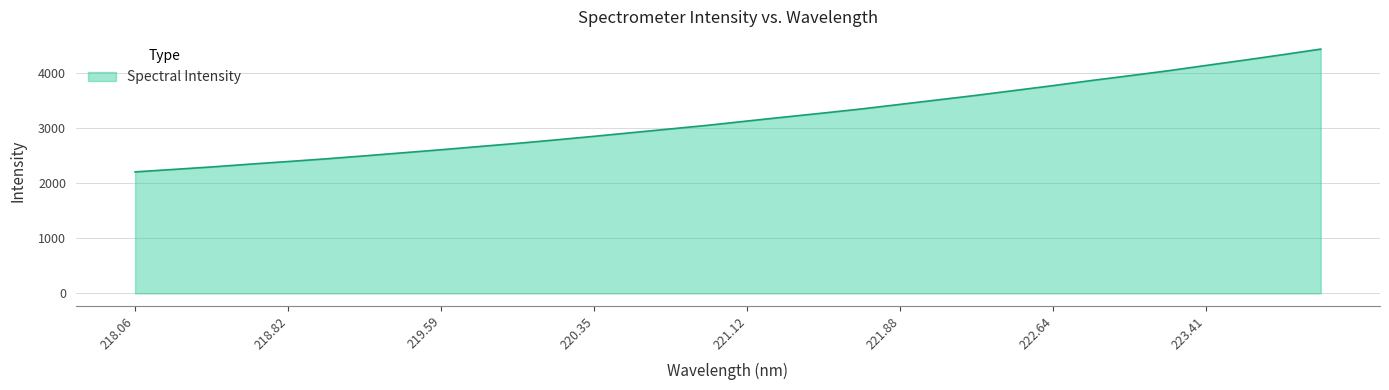

What is the smallest value displayed?

2204.5